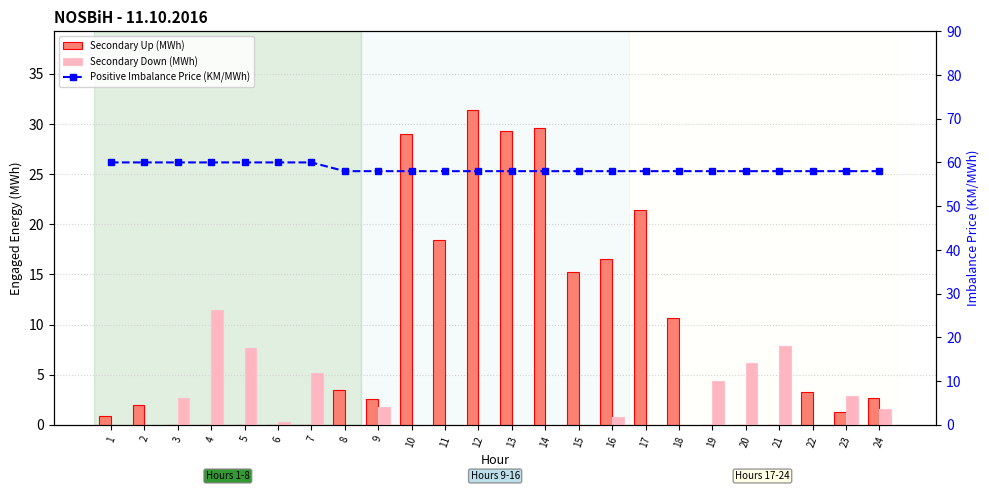

Reading left to right, what are all the values shown in this chart?

Secondary Up (MWh): 0.9	1.9	0.0	0.0	0.0	0.0	0.0	3.5	2.5	29.0	18.5	31.4	29.2	29.6	15.2	16.5	21.4	10.6	0.0	0.0	0.0	3.3	1.3	2.6
Secondary Down (MWh): 0.0	0.0	2.7	11.5	7.6	0.3	5.2	0.0	1.8	0.0	0.0	0.0	0.0	0.0	0.0	0.8	0.0	0.0	4.4	6.2	7.8	0.0	2.9	1.5
Positive Imbalance Price (KM/MWh): 60.0	60.0	60.0	60.0	60.0	60.0	60.0	58.0	58.0	58.0	58.0	58.0	58.0	58.0	58.0	58.0	58.0	58.0	58.0	58.0	58.0	58.0	58.0	58.0